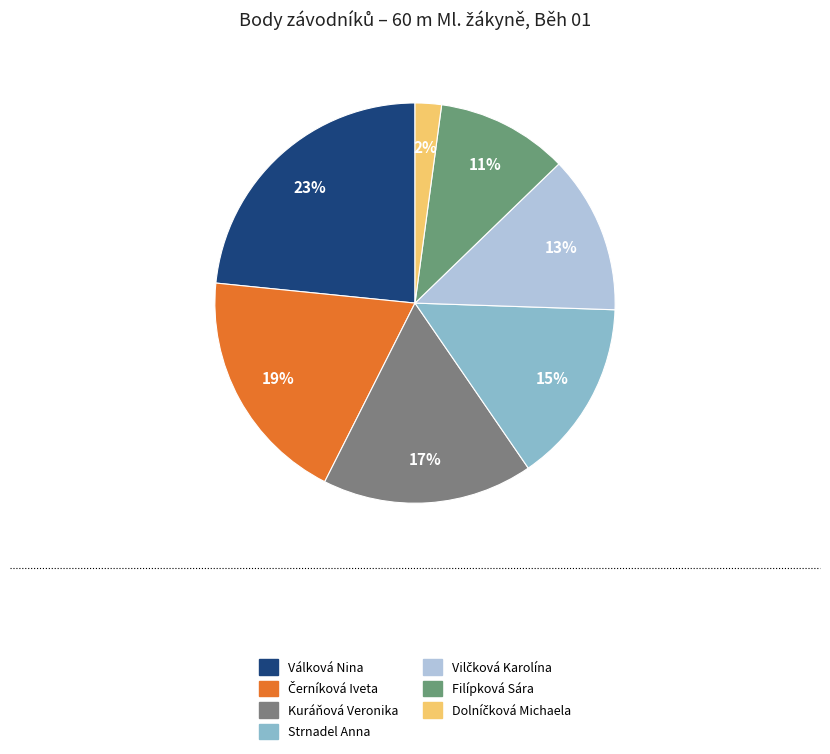

What percentage is the Strnadel Anna slice, to the nearest percent?

15%